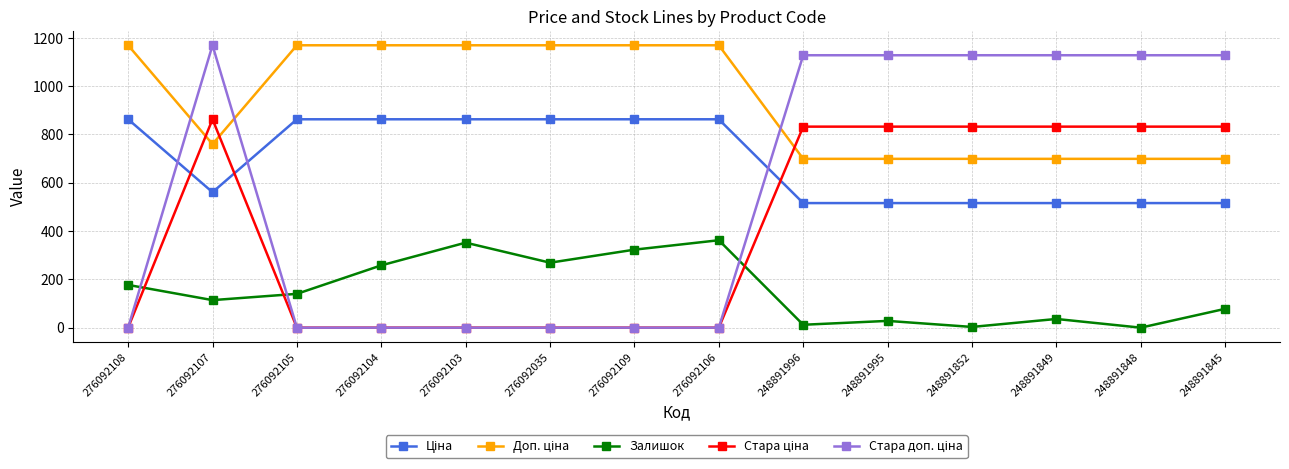

At which category is the sum across all series the highest?

276092107